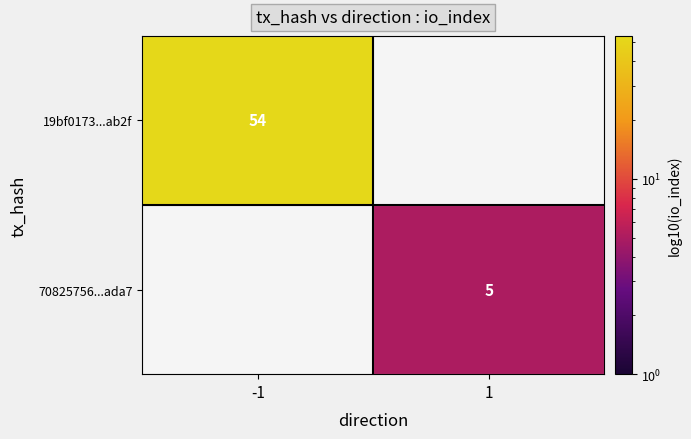

Is the value of 70825756...ada7 at 1 greater than the value of 19bf0173...ab2f at -1?

No